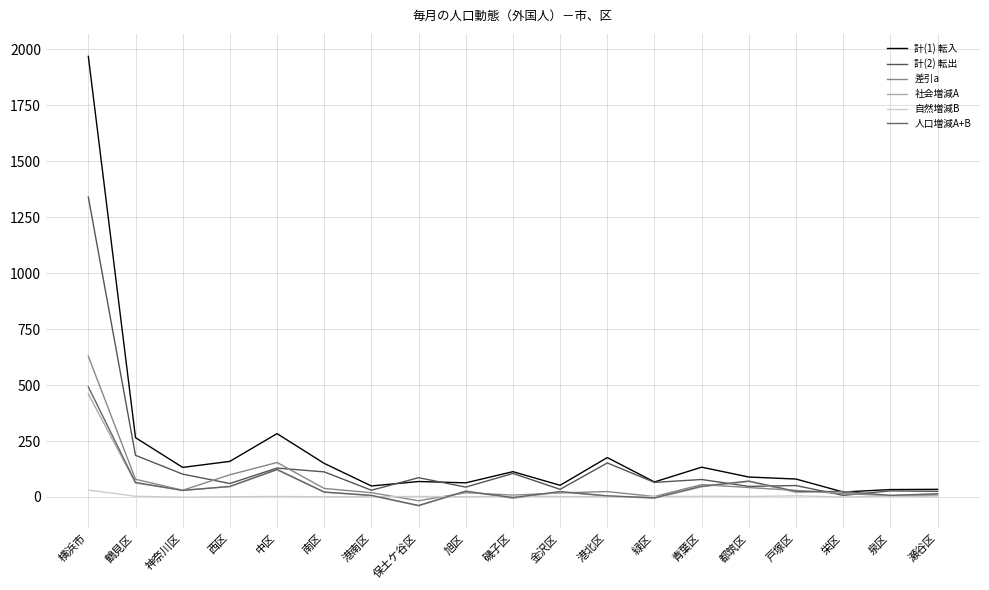

At which label does 社会増減A reach its minimum?

保土ケ谷区